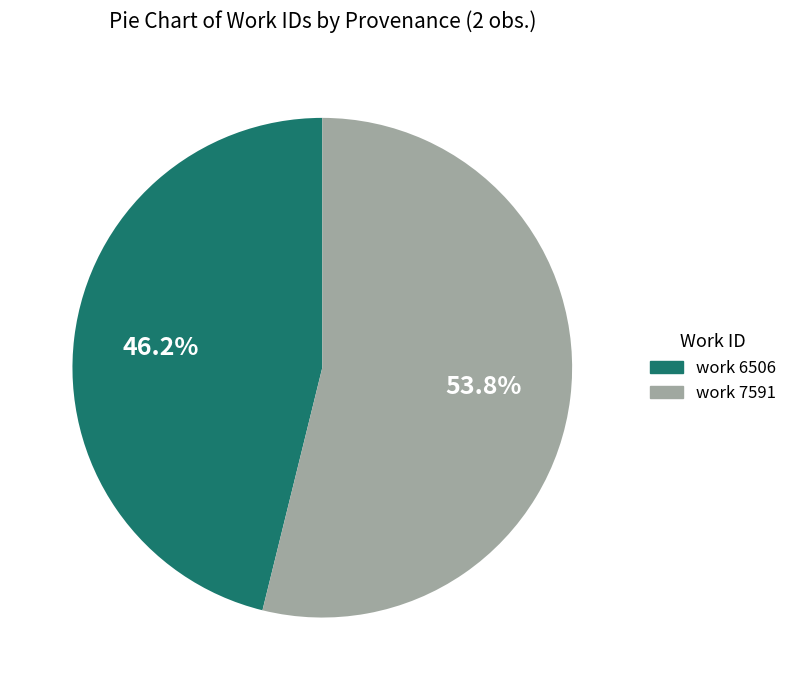

Do work 7591 and work 6506 together represent more than half of the pie?

Yes